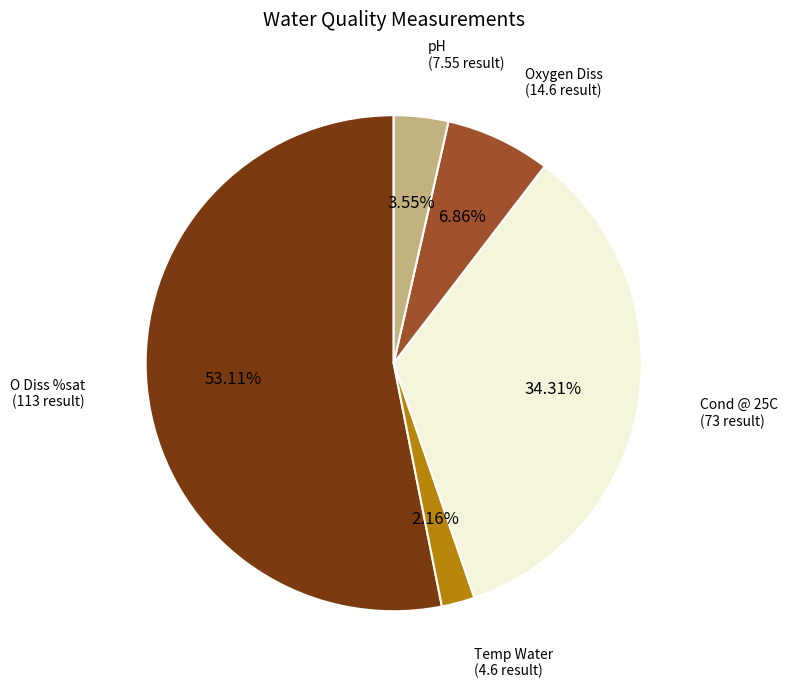

To the nearest percent, what is the average slice percentage?

20%